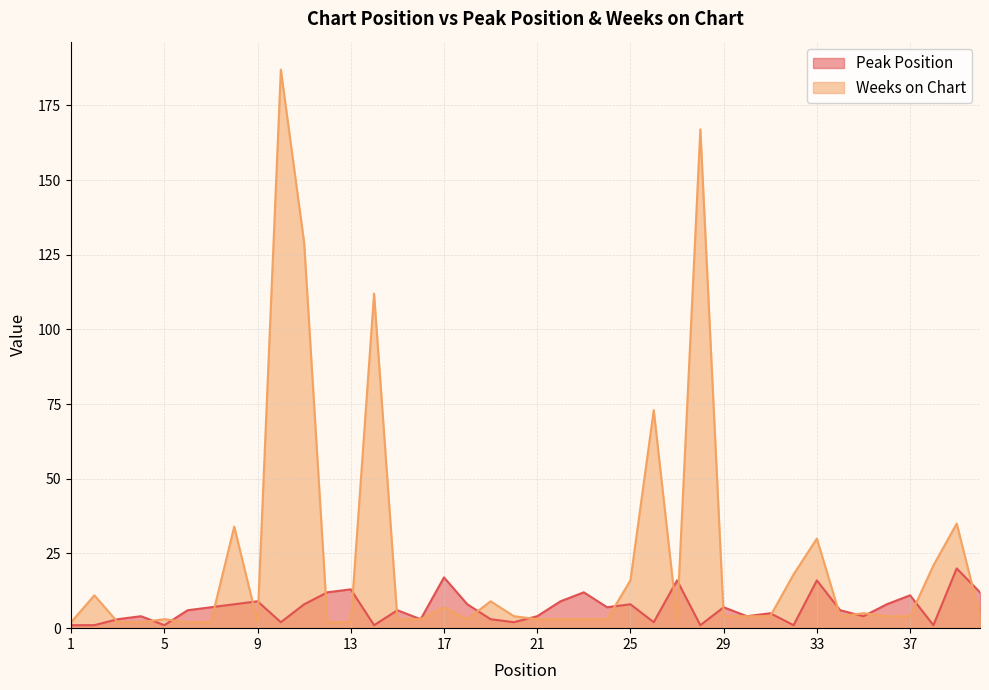

What is the value of the Weeks on Chart point at the 31st from the left?

4